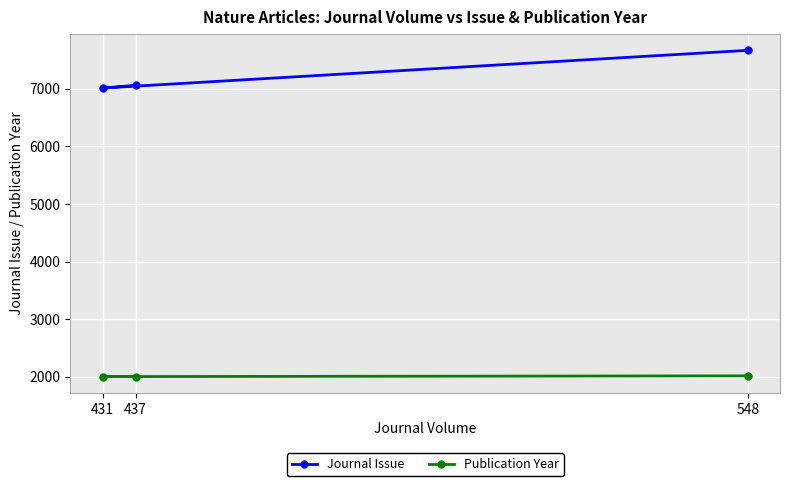

What is the minimum value shown in the chart?

2004